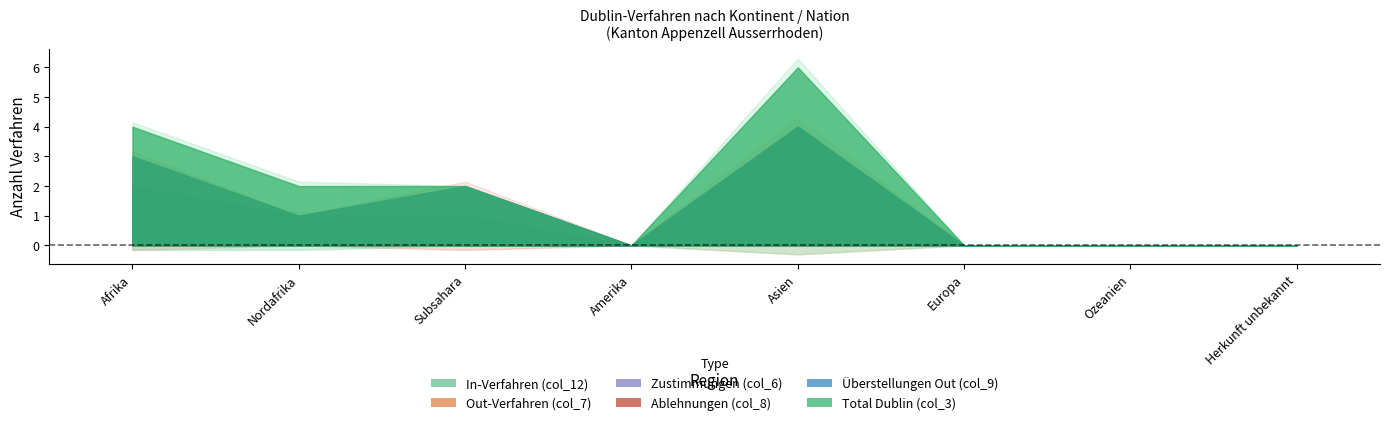

At which label does Überstellungen Out (col_9) reach its minimum?

Afrika